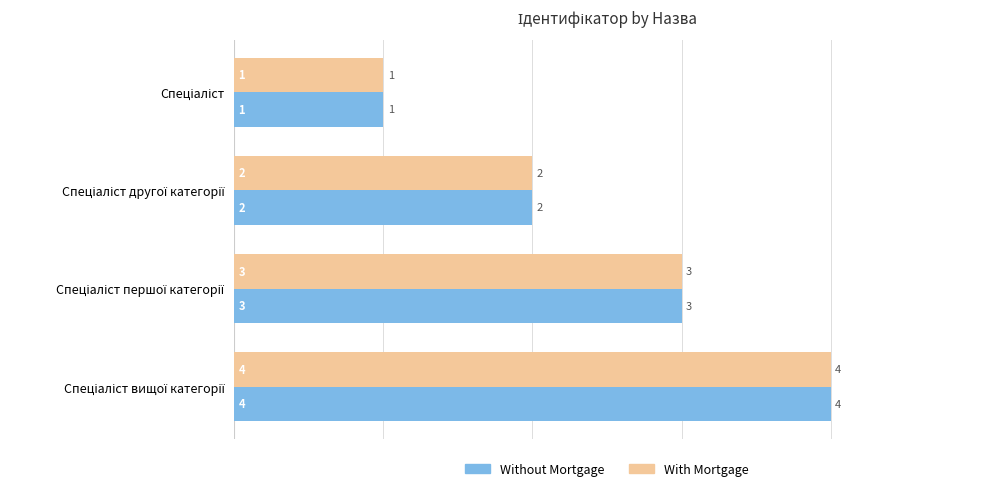

What is the sum of all With Mortgage values?

10